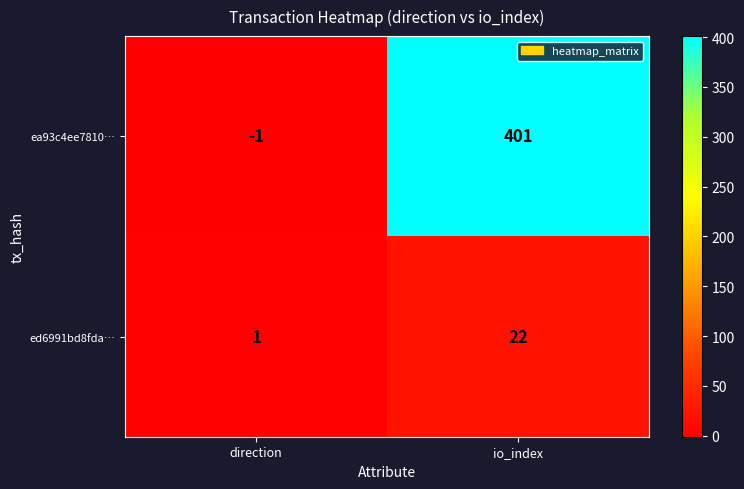

Between direction and io_index, which series saw the biggest shift?

ea93c4ee7810…